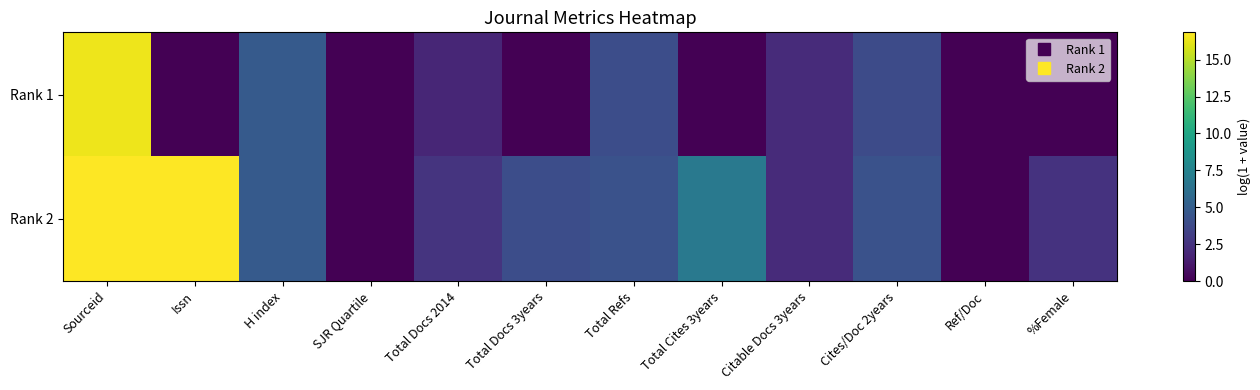

Count the number of data series in this chart.

2